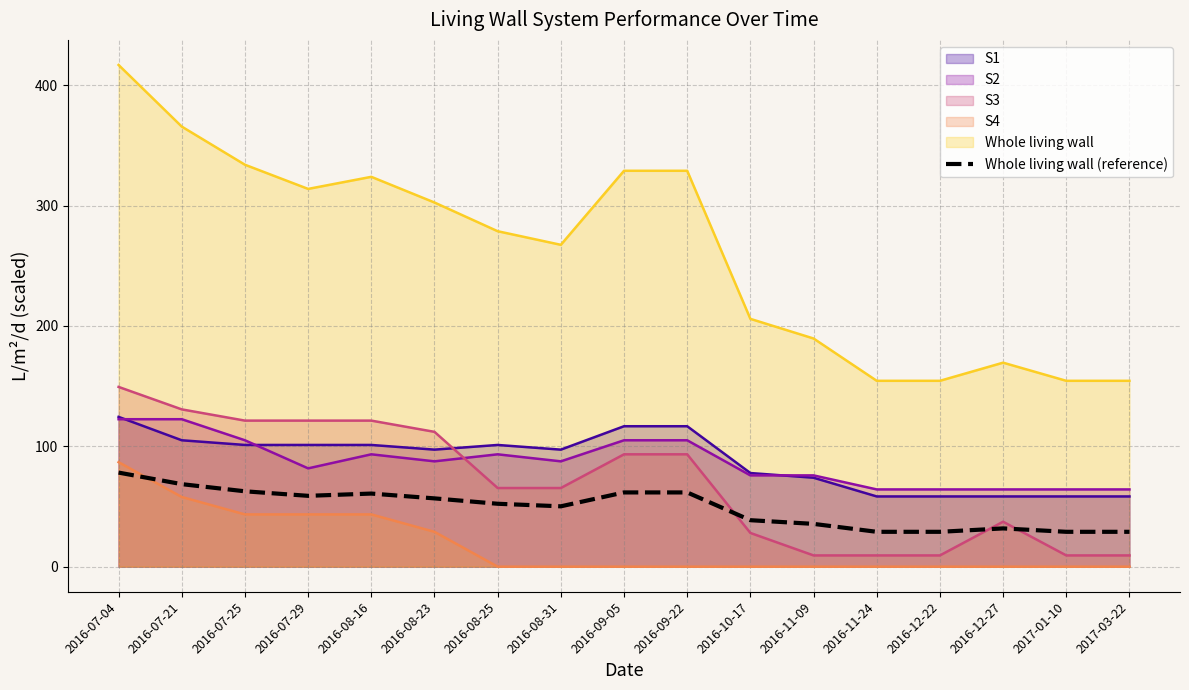

Rank the categories by value from lowest to highest.

2016-11-24, 2016-12-22, 2017-01-10, 2017-03-22, 2016-12-27, 2016-11-09, 2016-10-17, 2016-08-31, 2016-08-25, 2016-08-23, 2016-07-29, 2016-08-16, 2016-09-05, 2016-09-22, 2016-07-25, 2016-07-21, 2016-07-04